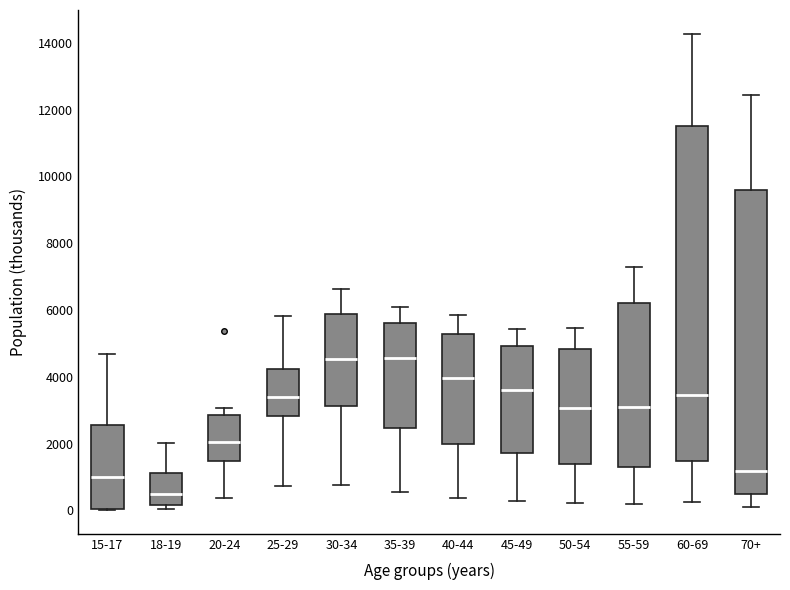

Where does the median line of the box for 18-19 sit on the y-axis? The values are not printed on the chart, so give them approximately, as read against the axis.

400